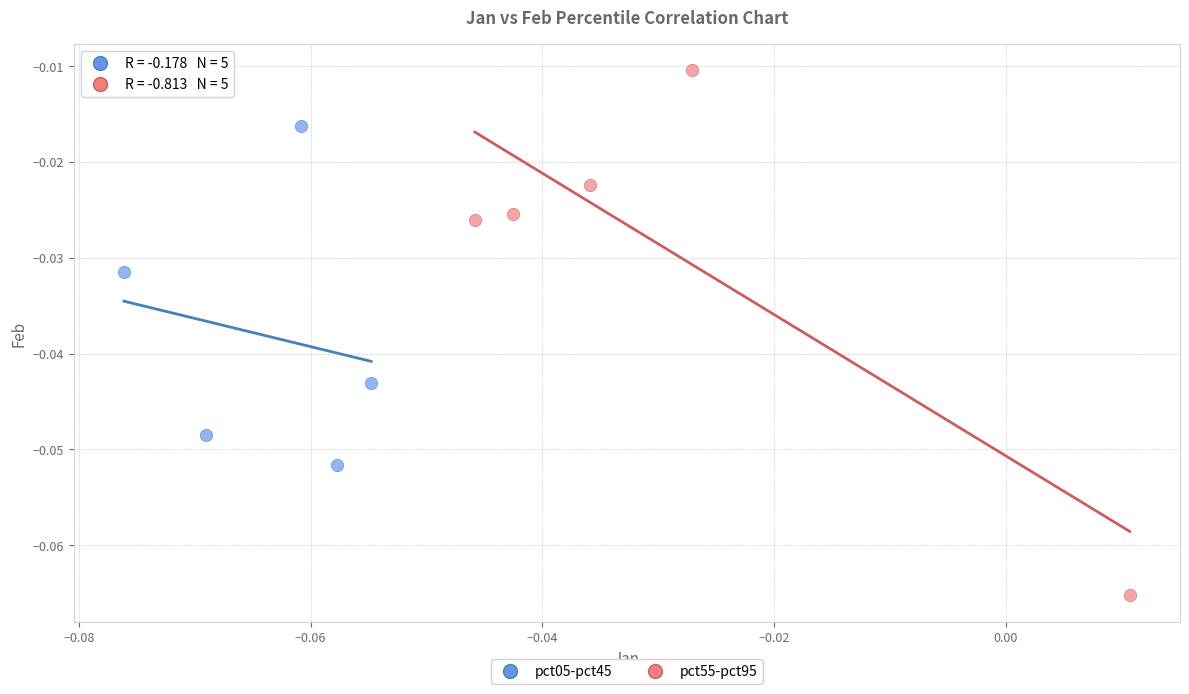

Which series contains the highest Y value?

pct55-pct95